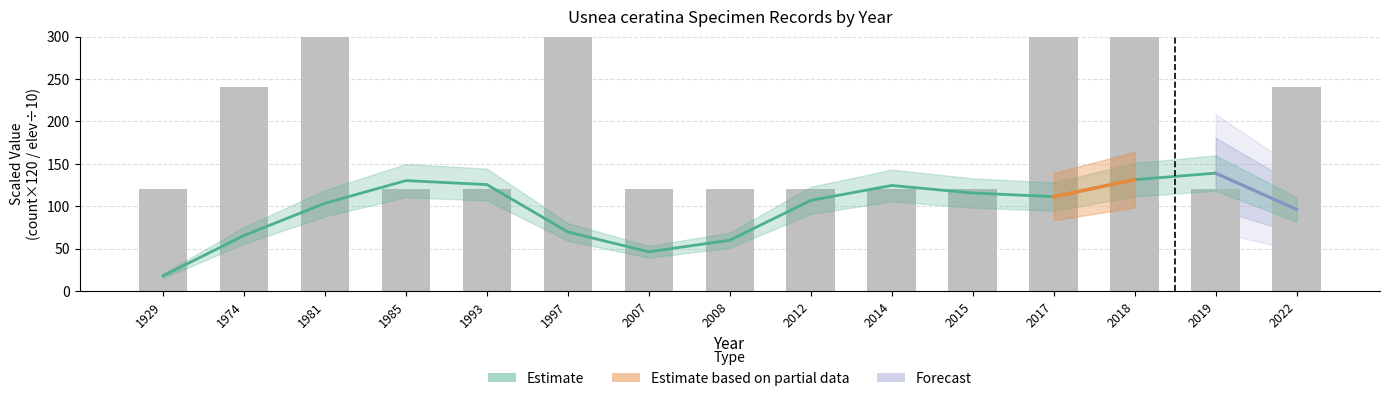

What is the difference between the maximum and minimum values in the Specimen Count (×120) series?

840.0